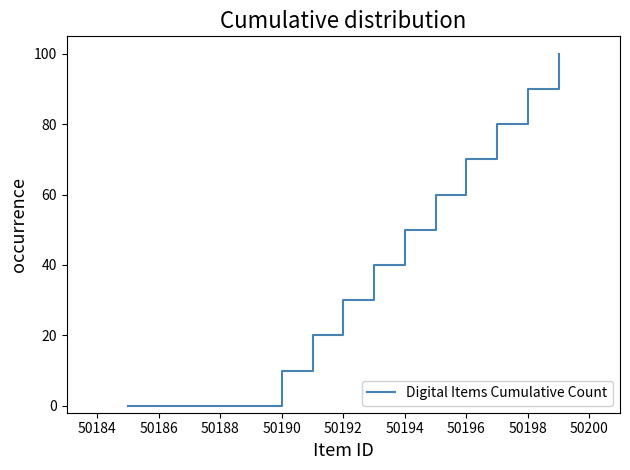

Reading right to left, extract all data points from this chart.

100	90	80	70	60	50	40	30	20	10	0